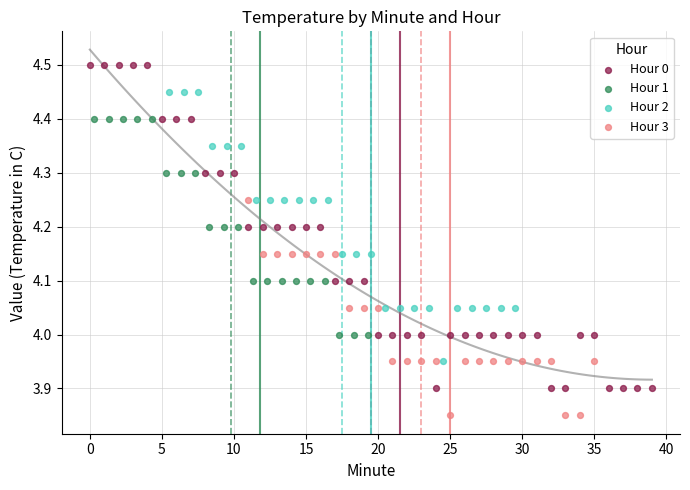

Which series has the largest Y range (max minus min)?

Hour 0